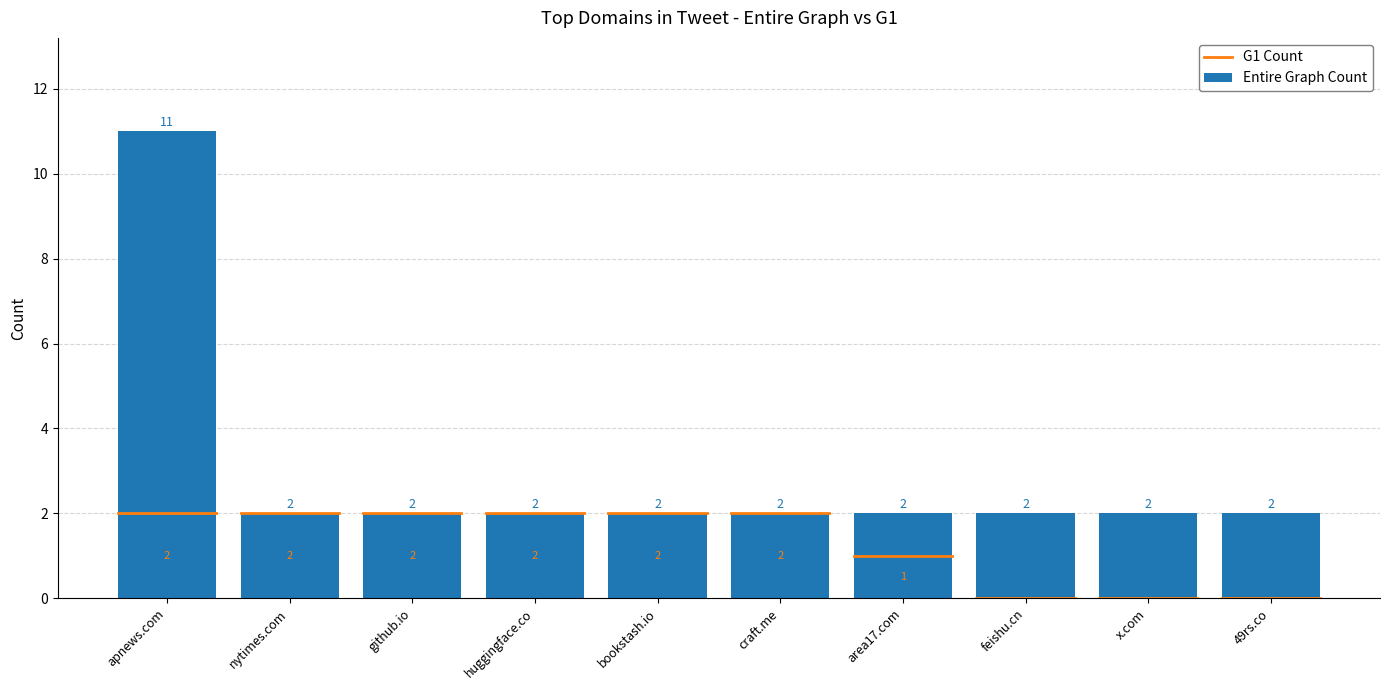

At which category does the chart reach its peak across all series?

apnews.com